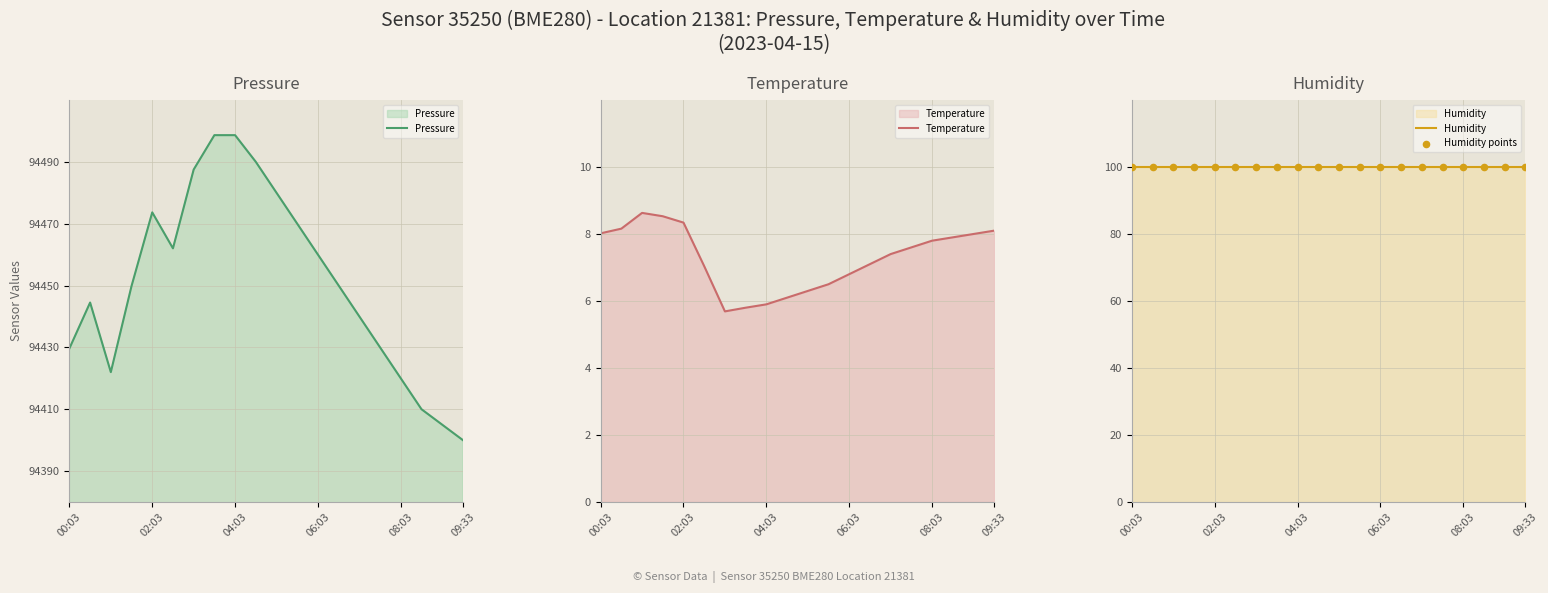

Is the value of Humidity points at 18 greater than the value of Humidity at 14?

No